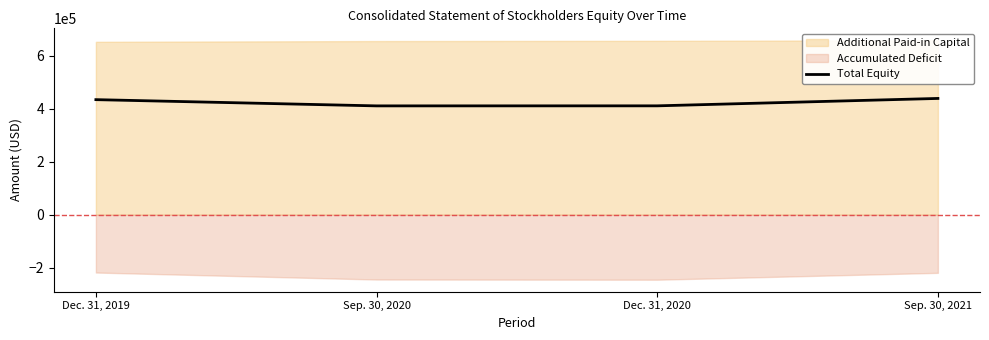

What is the lowest value of the Total Equity series?

411096